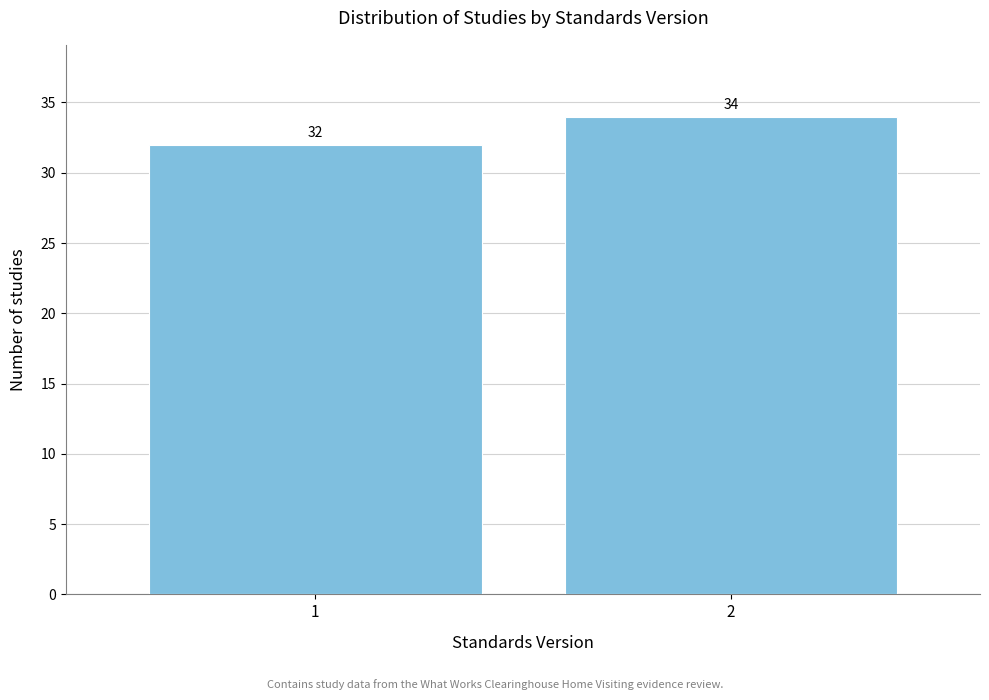

Reading left to right, transcribe all the data shown in this chart.

1=32	2=34